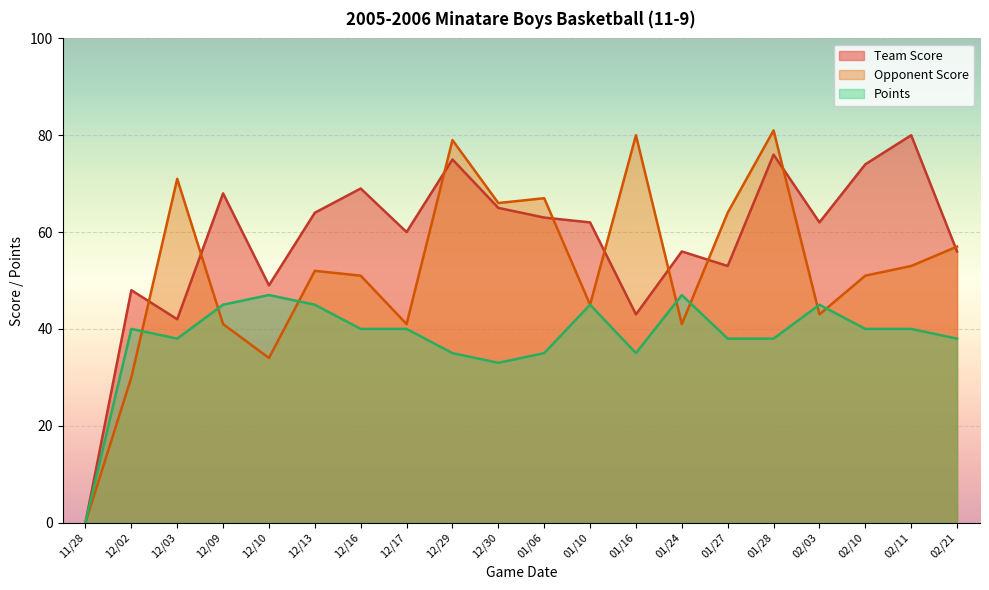

How many lines are shown in the chart?

3